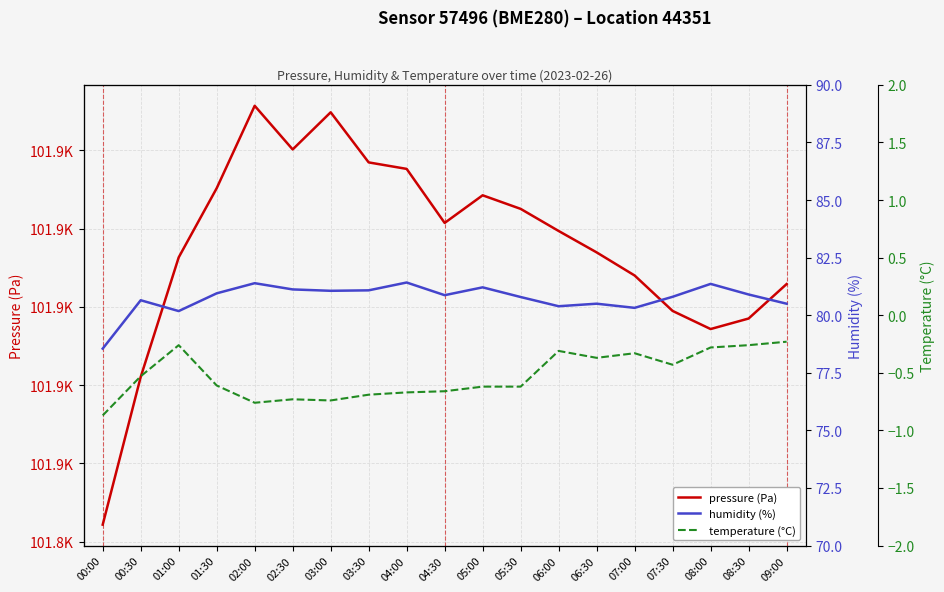

Reading right to left, transcribe all the data shown in this chart.

pressure (Pa): 101905.8	101897.0	101894.3	101898.9	101908.0	101913.9	101919.4	101925.0	101928.5	101921.4	101935.2	101936.9	101949.7	101940.2	101951.4	101930.3	101912.6	101882.1	101844.3
humidity (%): 80.5	80.9	81.4	80.8	80.3	80.5	80.4	80.8	81.2	80.9	81.4	81.1	81.1	81.1	81.4	81.0	80.2	80.7	78.5
temperature (°C): -0.2	-0.3	-0.3	-0.4	-0.3	-0.4	-0.3	-0.6	-0.6	-0.7	-0.7	-0.7	-0.7	-0.7	-0.8	-0.6	-0.3	-0.5	-0.9